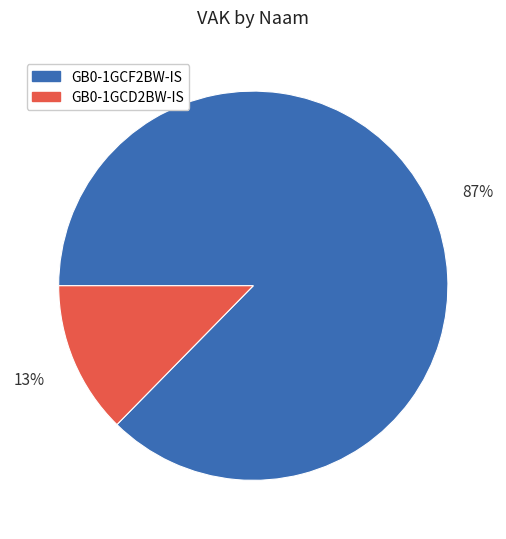

What is the largest slice in the pie chart?

GB0-1GCF2BW-IS